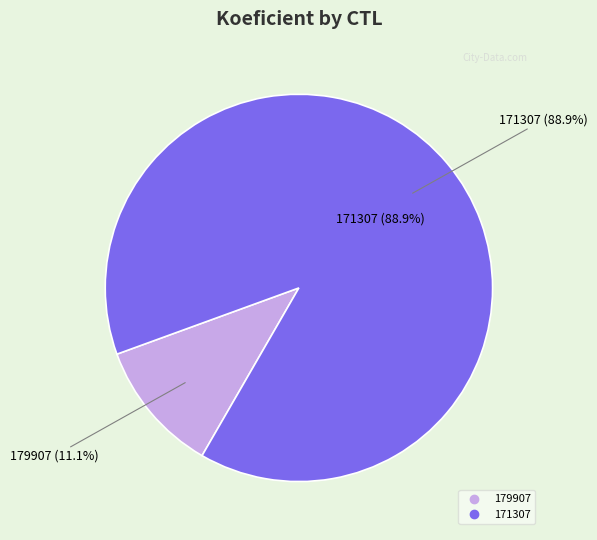

Combined, do 179907 and 171307 account for over 50%?

Yes